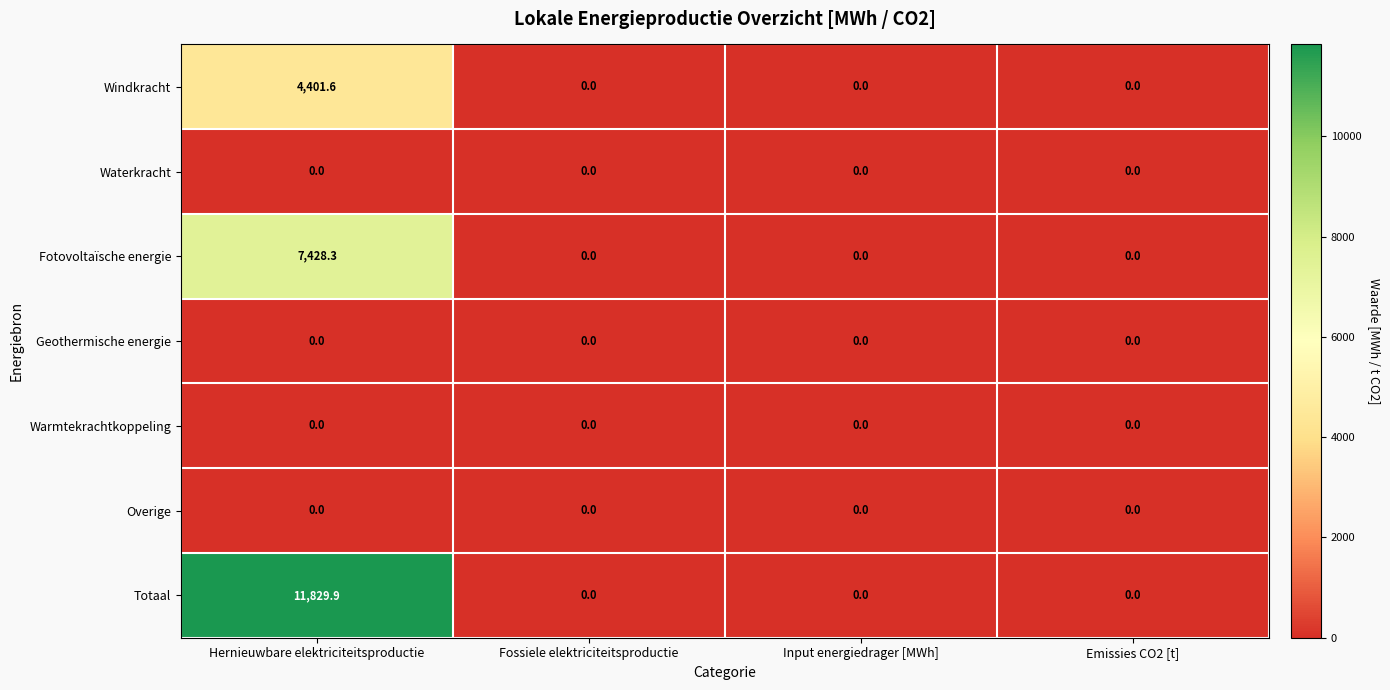

What is the average value of the Fotovoltaïsche energie series?

1857.1